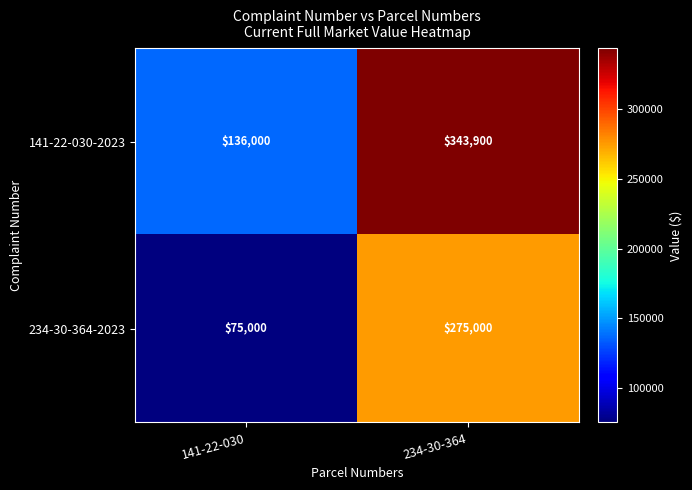

At how many categories does at least one series exceed 247941?

1